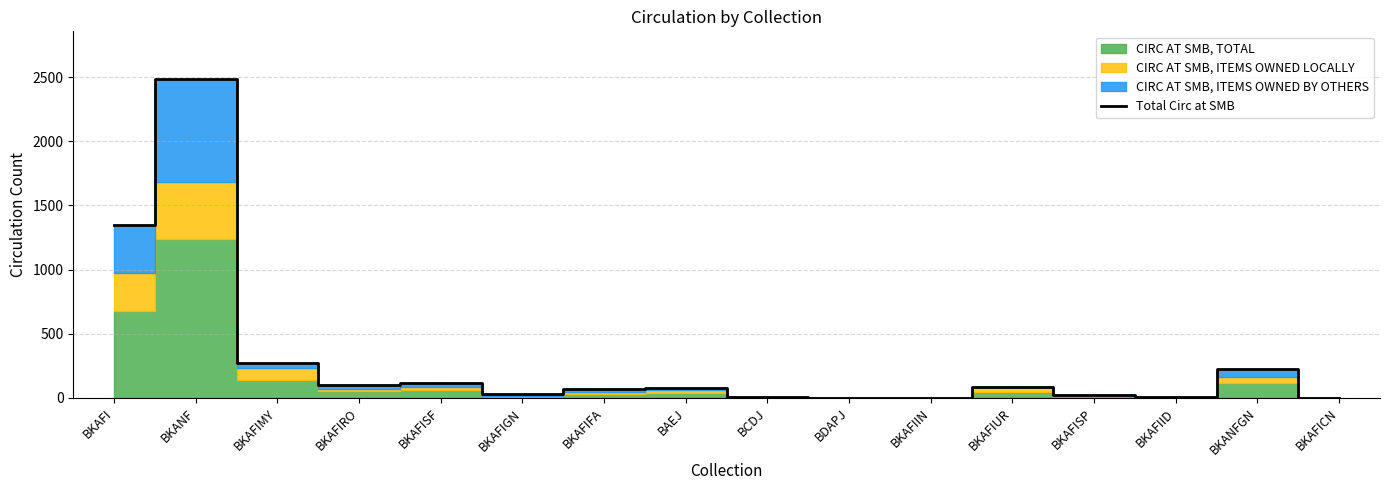

What is the label of the 2nd point from the right?

BKANFGN